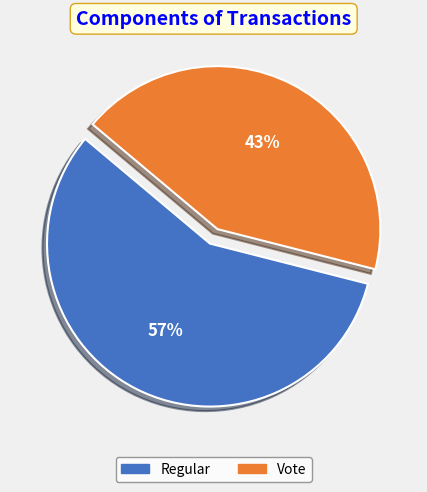

What is the largest slice in the pie chart?

Regular